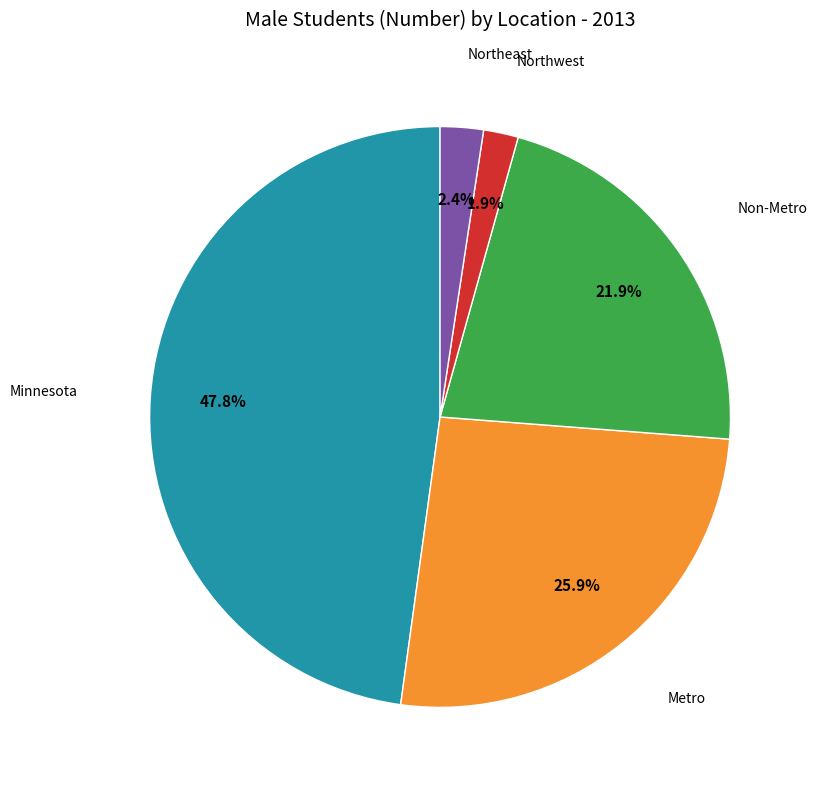

To the nearest percent, what is the average slice percentage?

20%